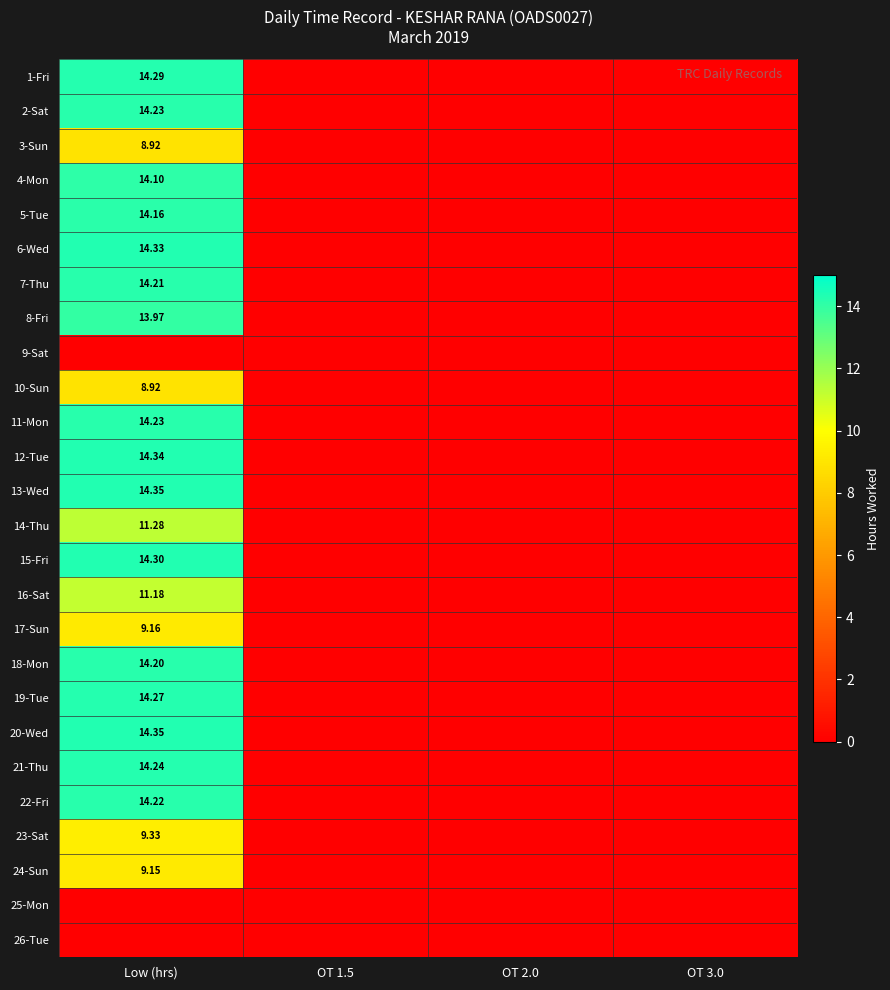

Which category has the lowest value in the 17-Sun series?

OT 1.5